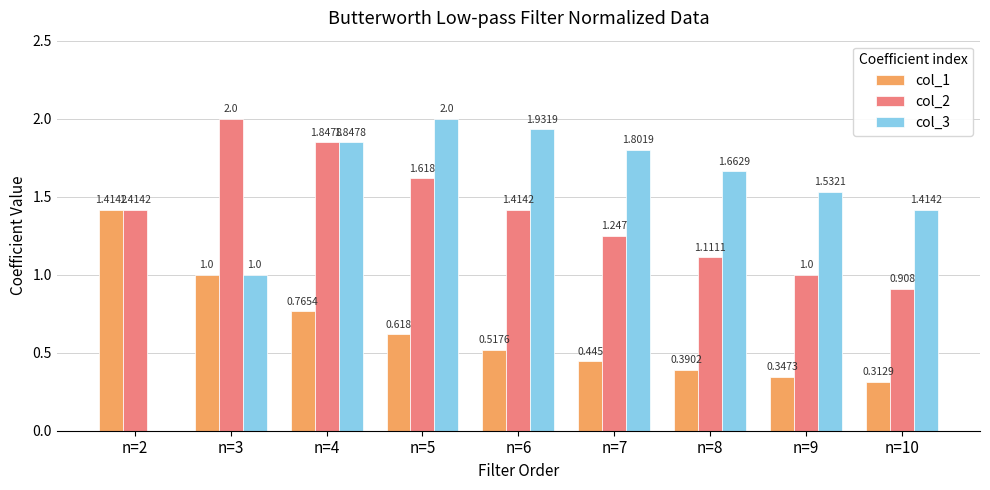

Which series has the largest total across all categories?

col_3